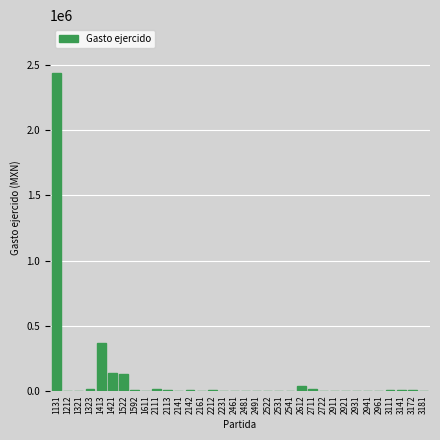

What is the sum of all values?

3195998.3